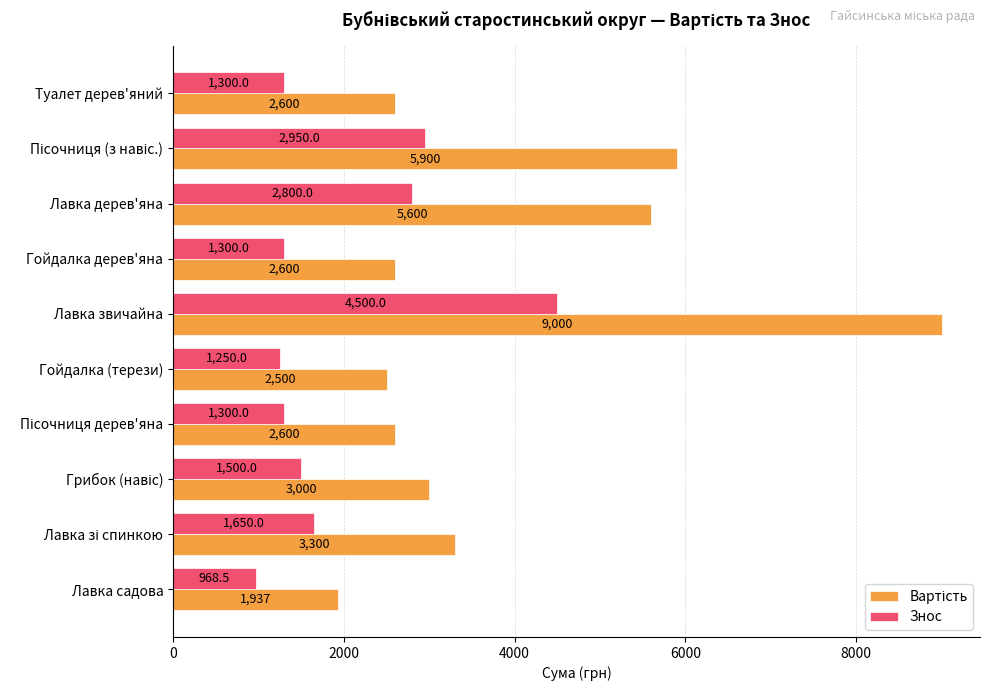

Count the number of data series in this chart.

2